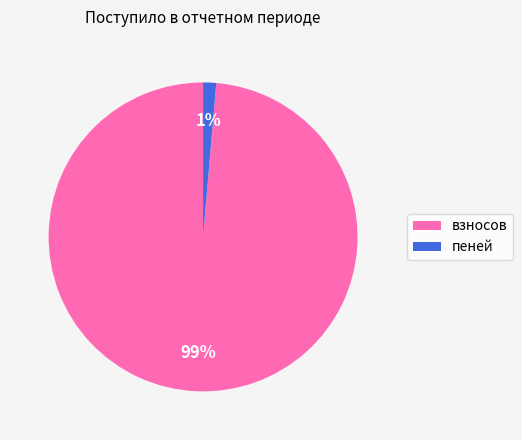

Which has a higher value, пеней or взносов?

взносов